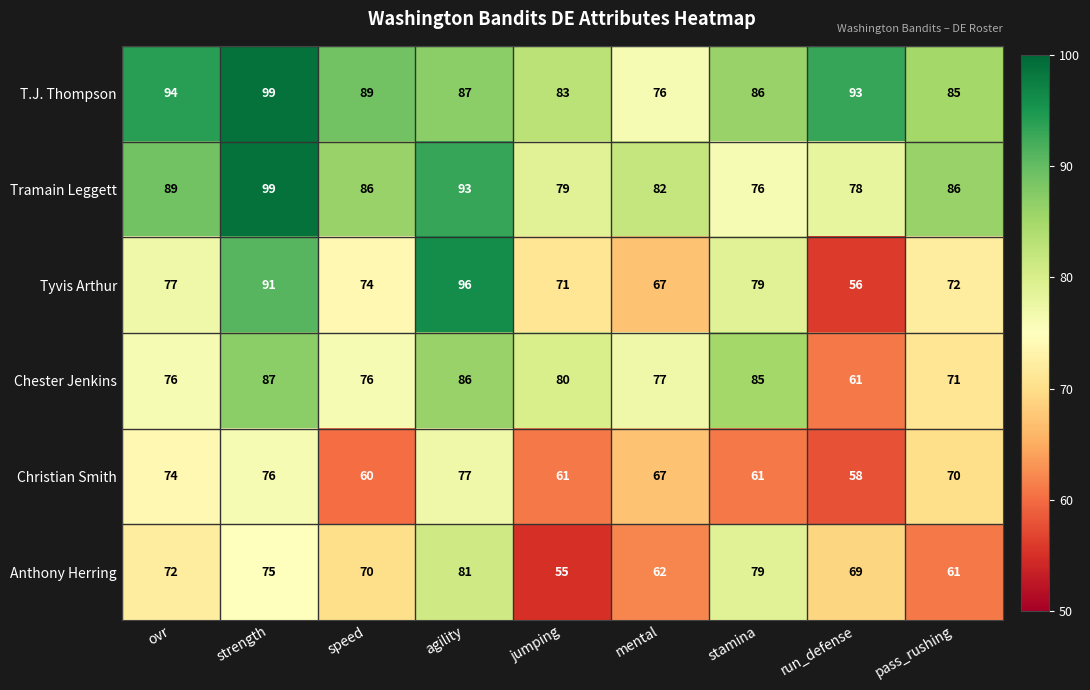

Is the value of Anthony Herring at run_defense greater than the value of T.J. Thompson at mental?

No